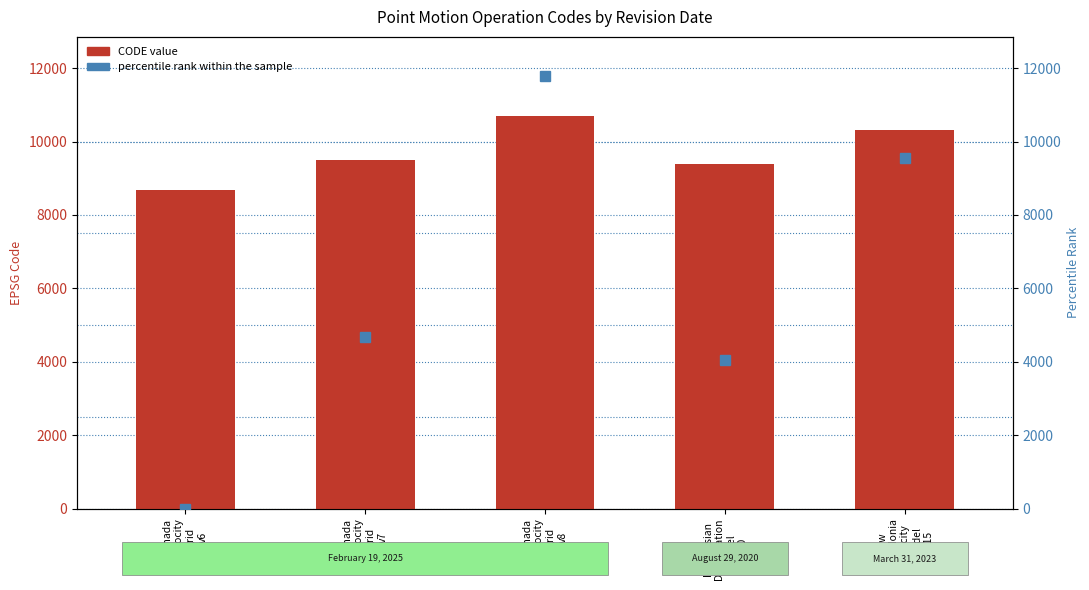

The value of percentile rank within the sample at Canada
velocity
grid
v8 is 11777.7. True or false?

True